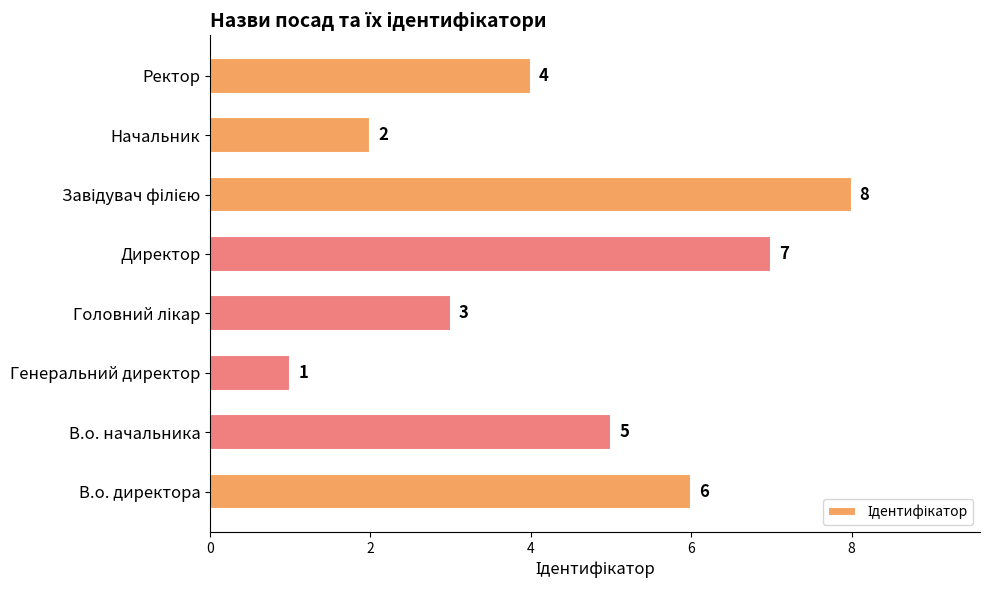

Does the chart contain stacked bars?

No